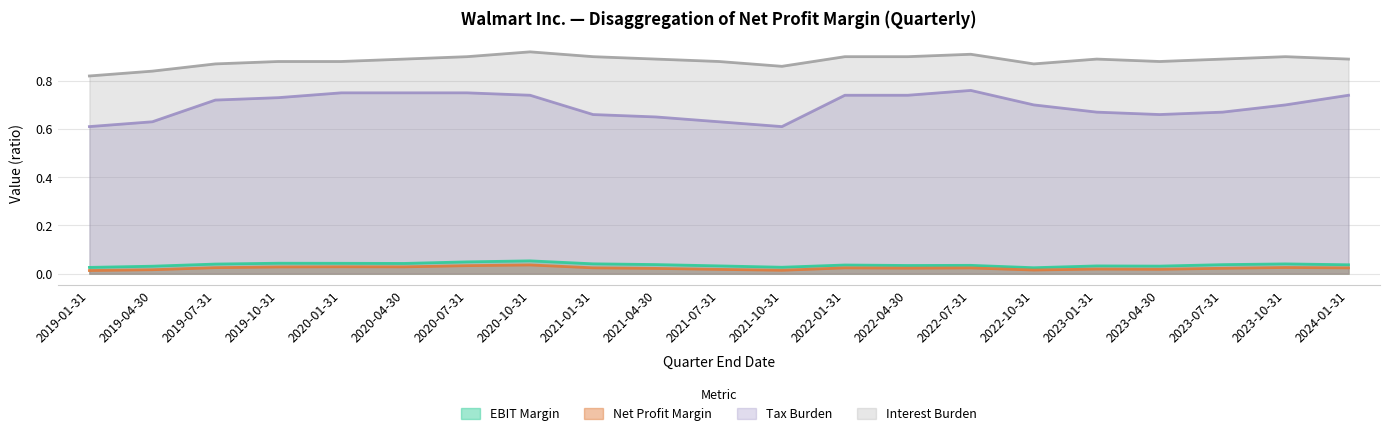

What are all the series names shown in the legend?

EBIT Margin, Net Profit Margin, Tax Burden, Interest Burden